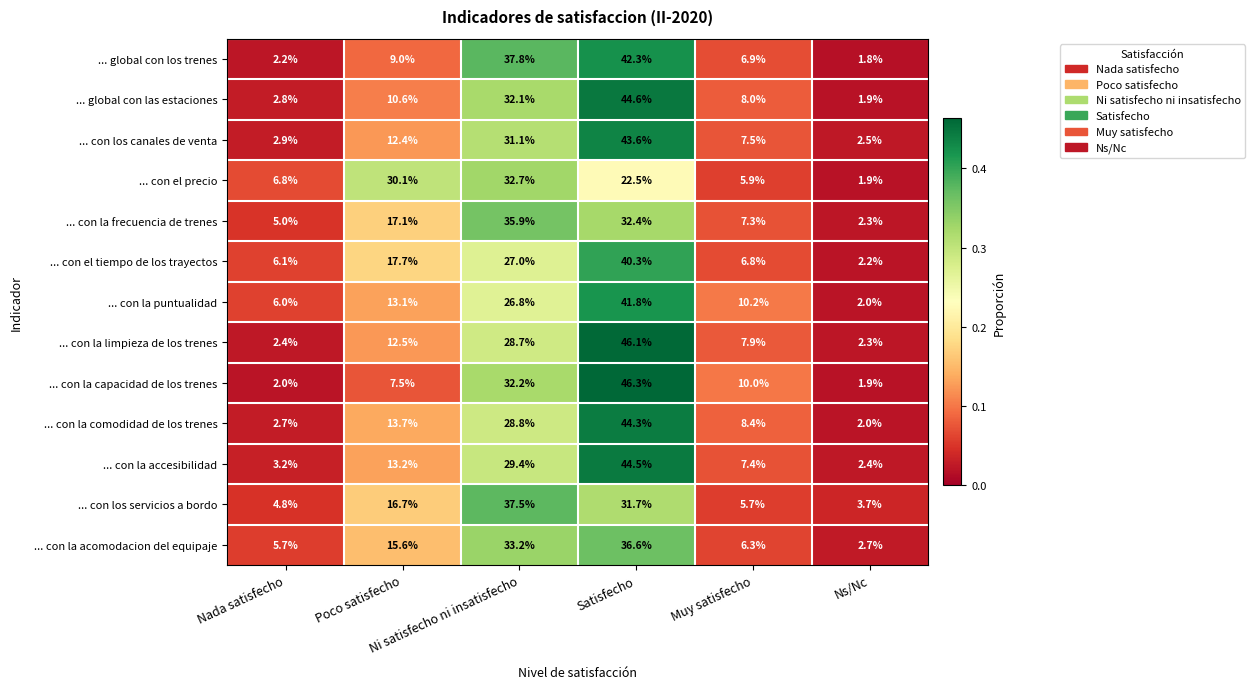

What is the smallest value displayed?

1.8